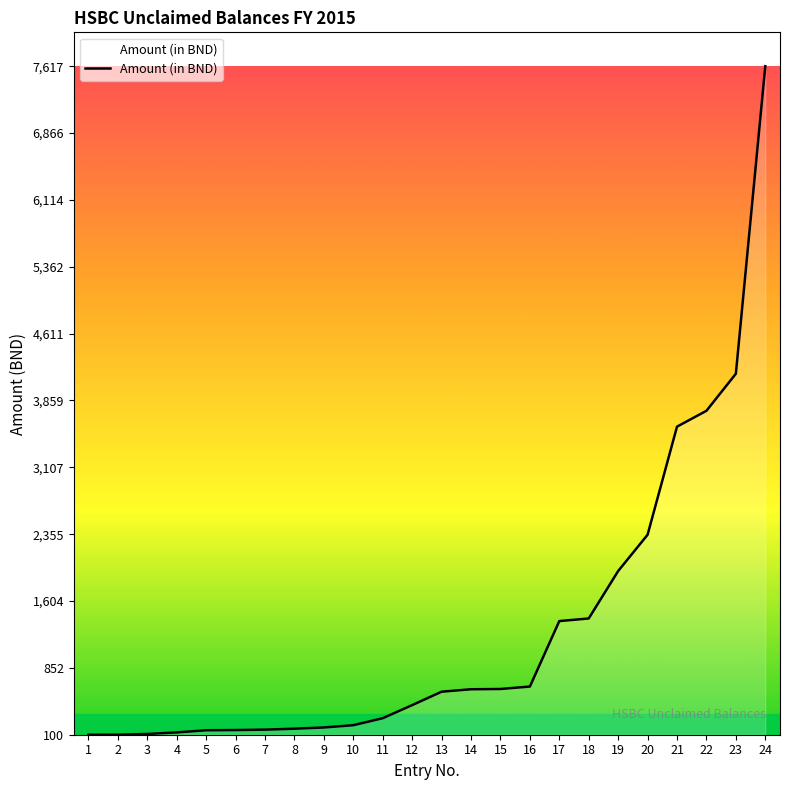

What is the greatest value displayed?

7617.3